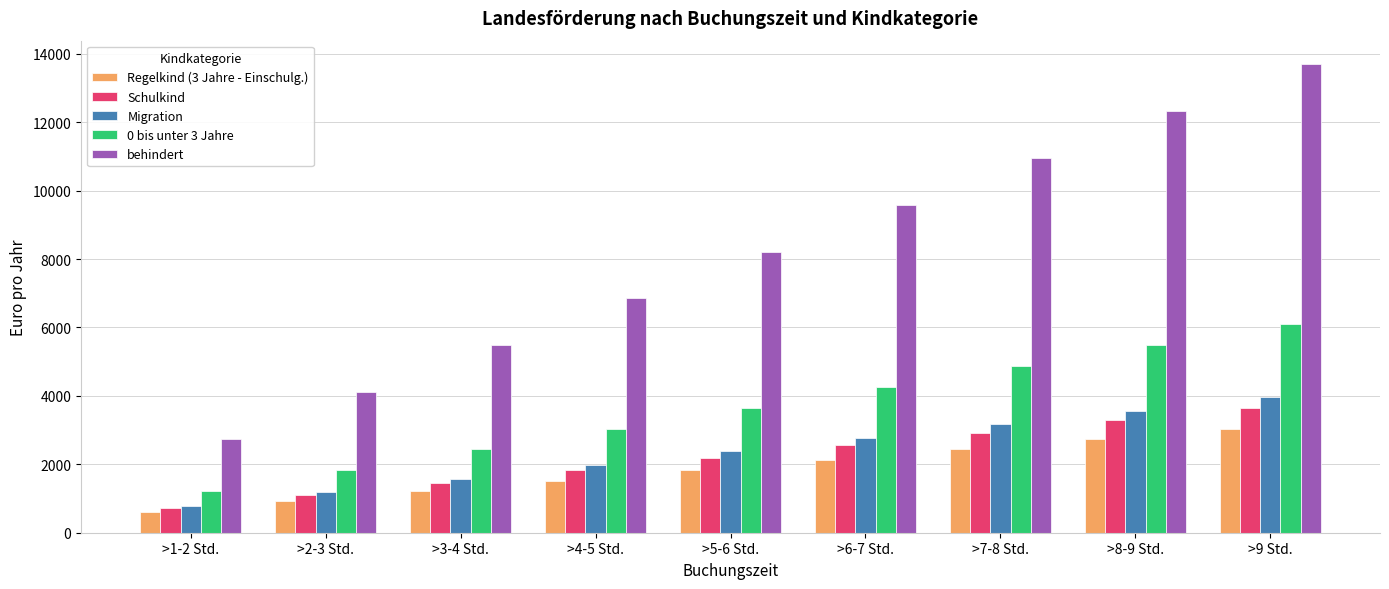

What is the difference between the second highest and minimum values in the 0 bis unter 3 Jahre series?

4261.7